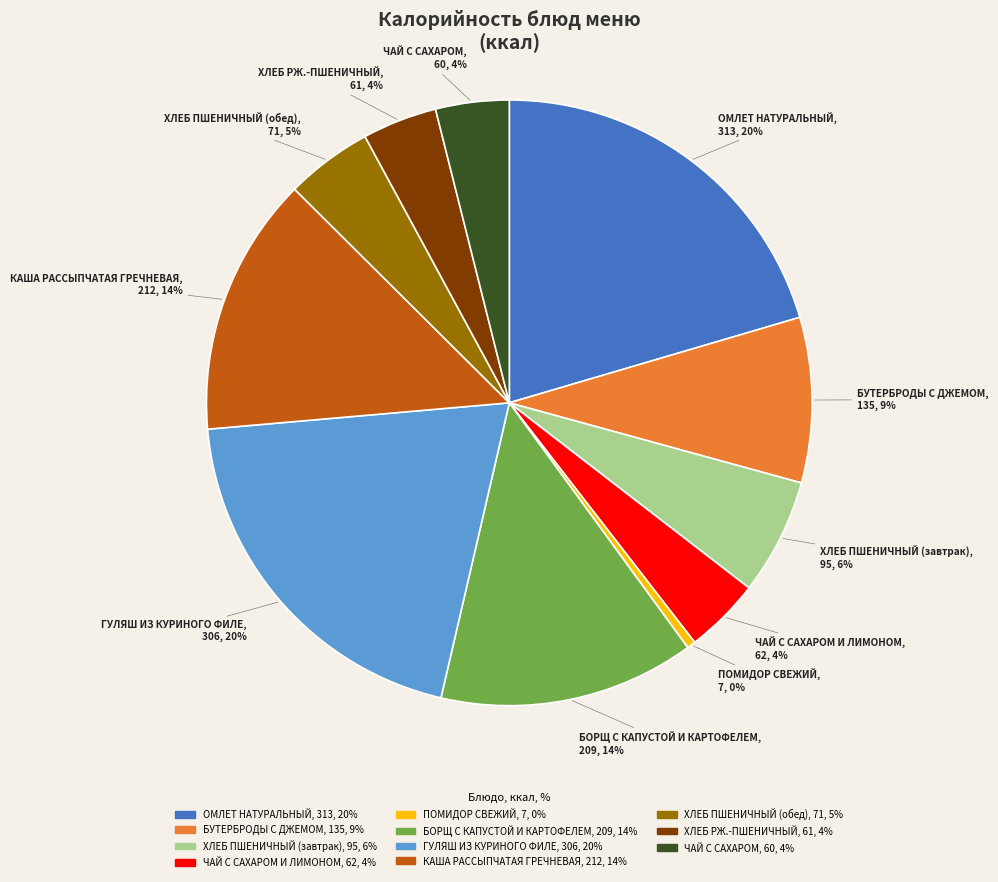

Do БОРЩ С КАПУСТОЙ И КАРТОФЕЛЕМ, 209, 14% and ЧАЙ С САХАРОМ, 60, 4% together represent more than half of the pie?

No